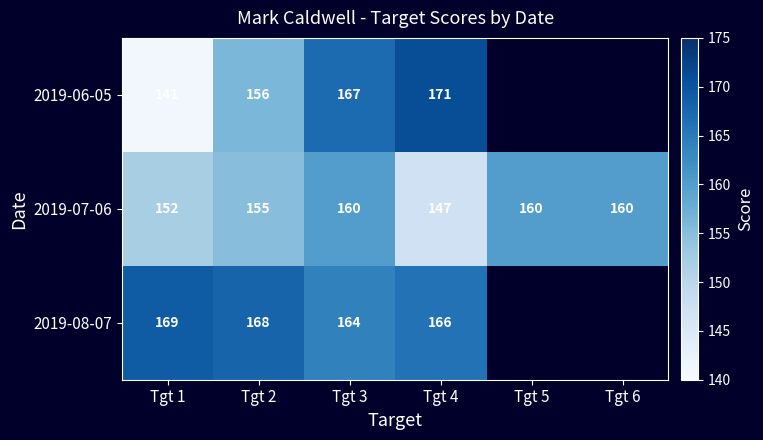

What is the average value of the 2019-07-06 series?

156